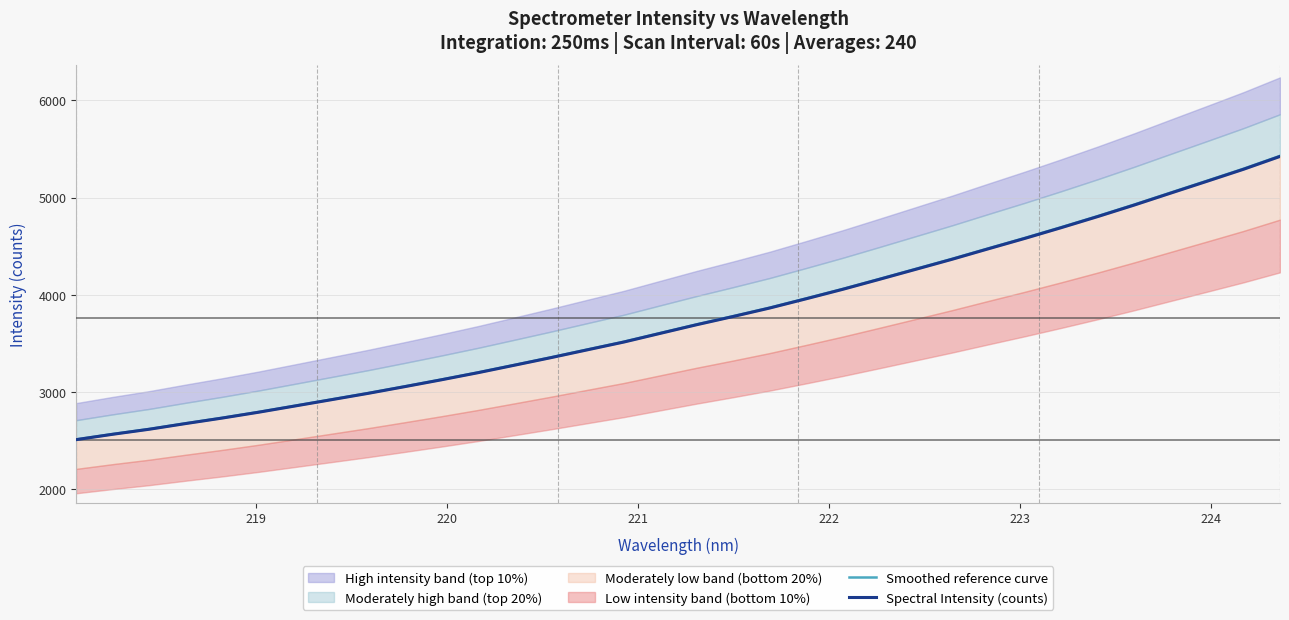

What is the minimum value for Smoothed reference curve?

2511.1